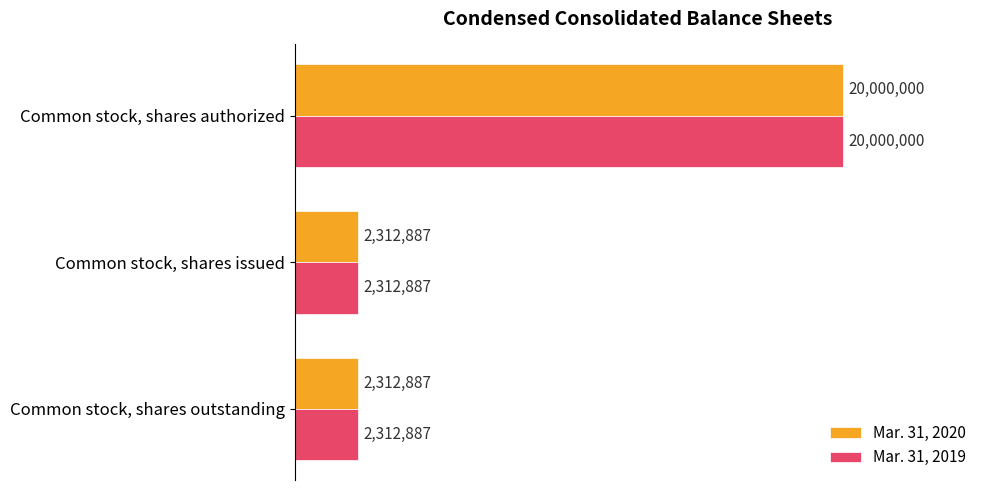

True or false: Mar. 31, 2019 has a value of 2312887 at Common stock, shares issued.

True